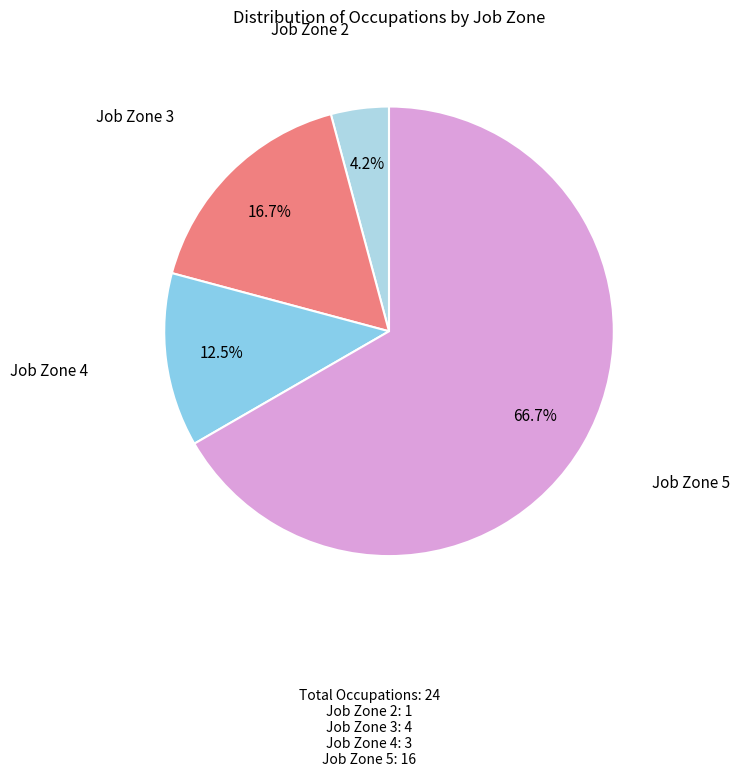

Does Job Zone 5 represent more than half of the total?

Yes